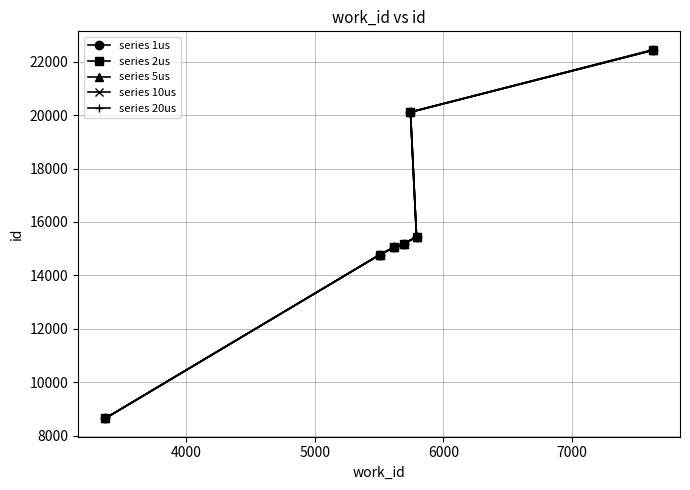

At how many categories does at least one series exceed 10442?

6